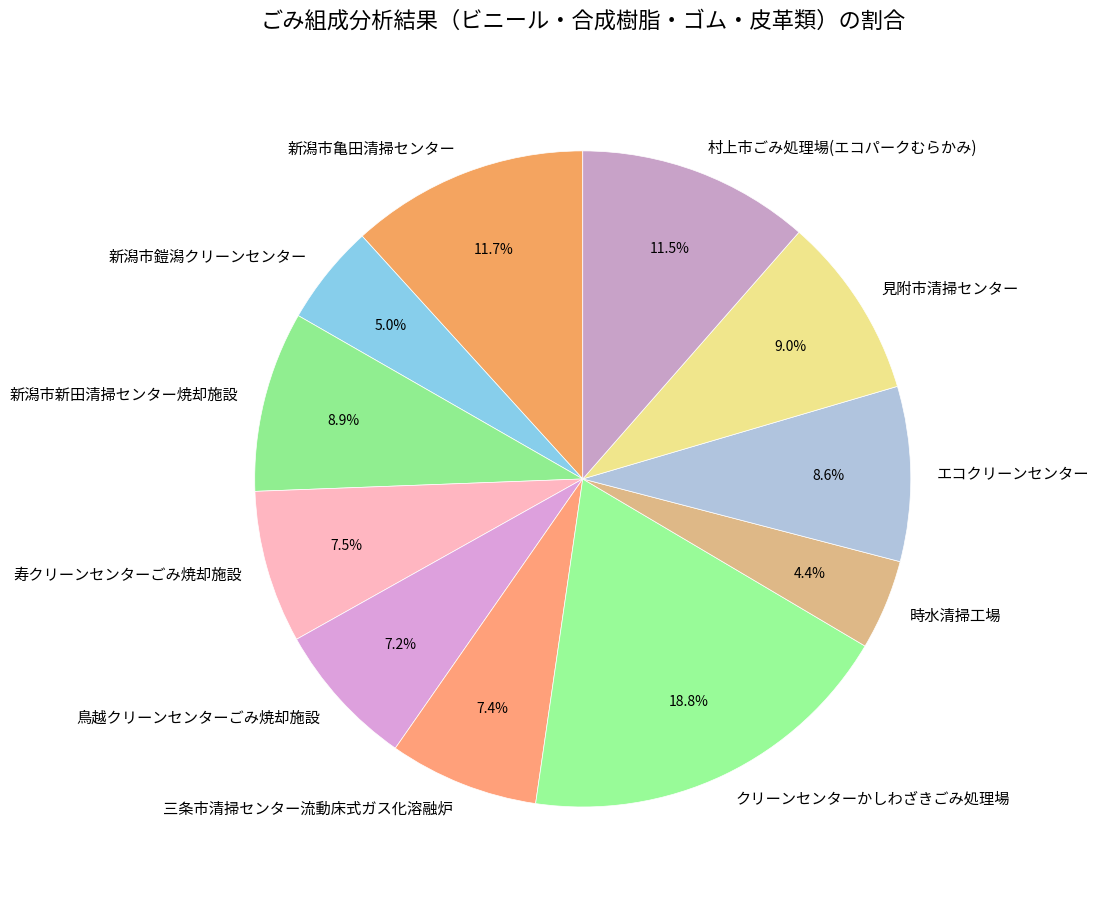

To the nearest percent, what percentage of the pie is 新潟市亀田清掃センター?

12%